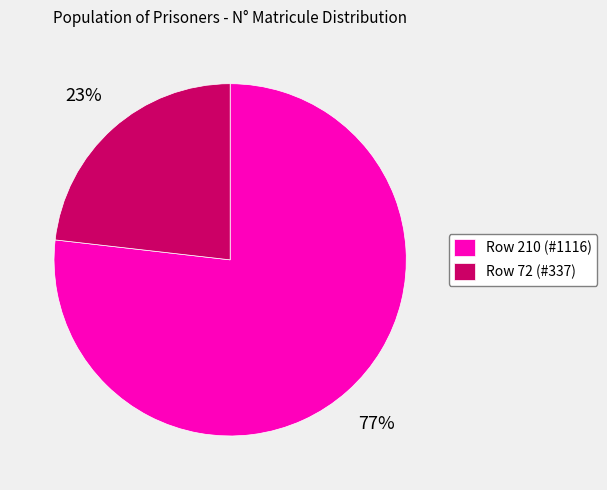

Is it true that Row 72 is 23% of the pie?

True